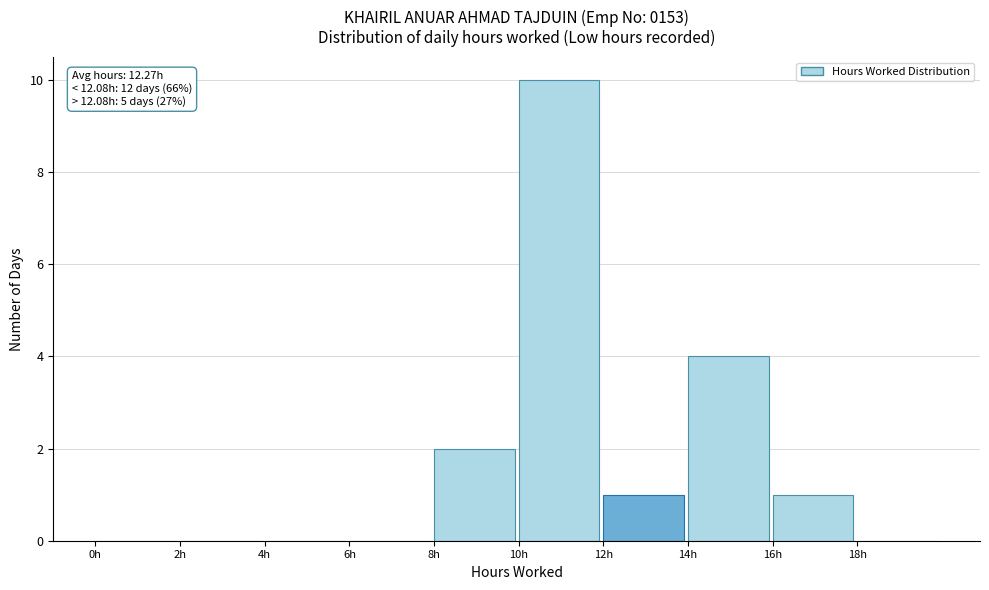

Which range on the x-axis has the tallest bar?

10 to 12